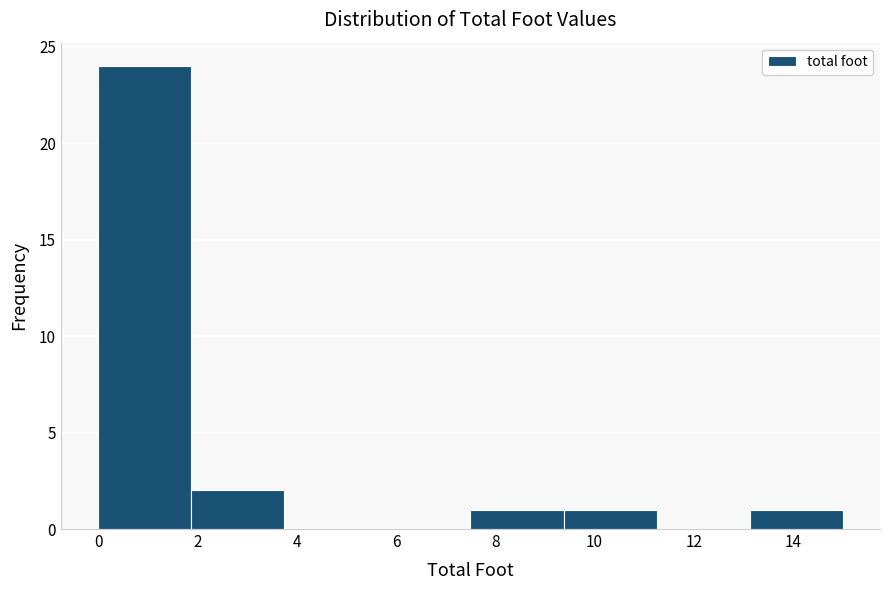

Over which range of the x-axis is the bar tallest?

0.0 to 1.8